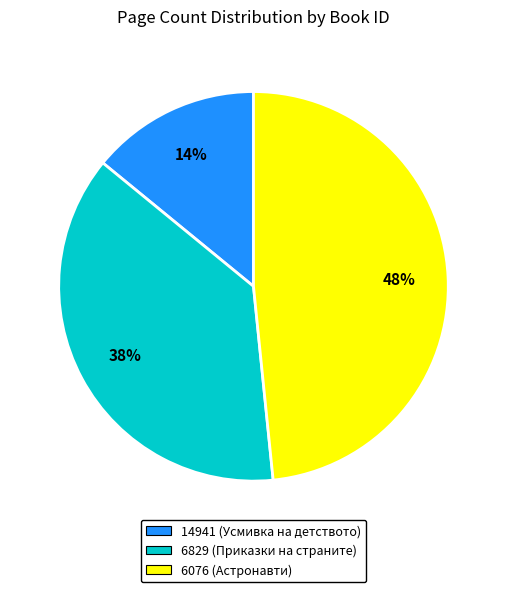

How many slices are in this pie chart?

3